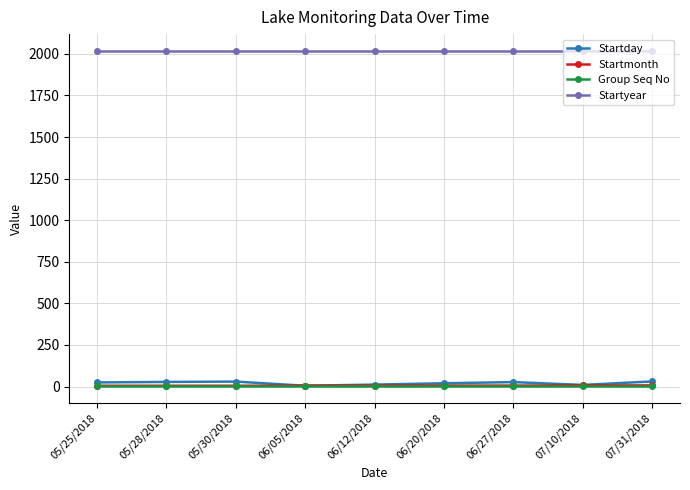

True or false: Group Seq No and Startyear cross at least once.

False